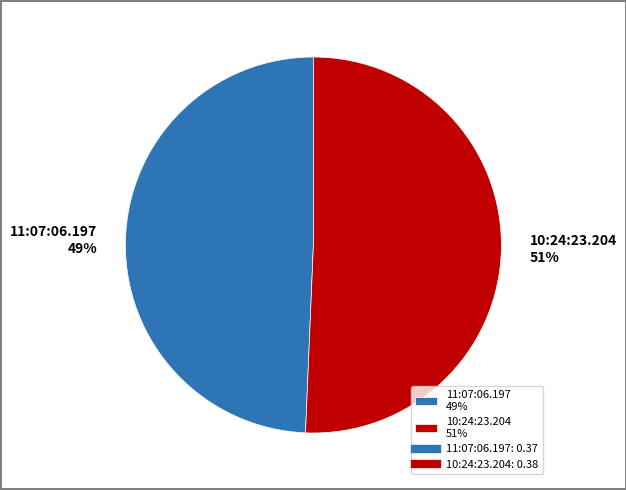

To the nearest percent, what is the combined percentage of 11:07:06.197 49% and 10:24:23.204 51%?

100%